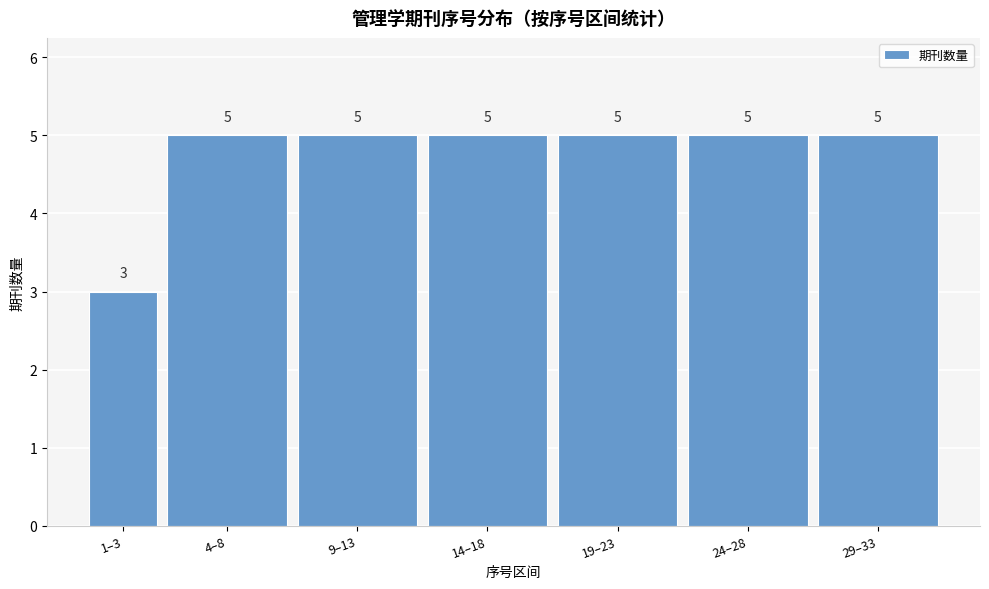

Reading left to right, what are all the values shown in this chart?

3	5	5	5	5	5	5